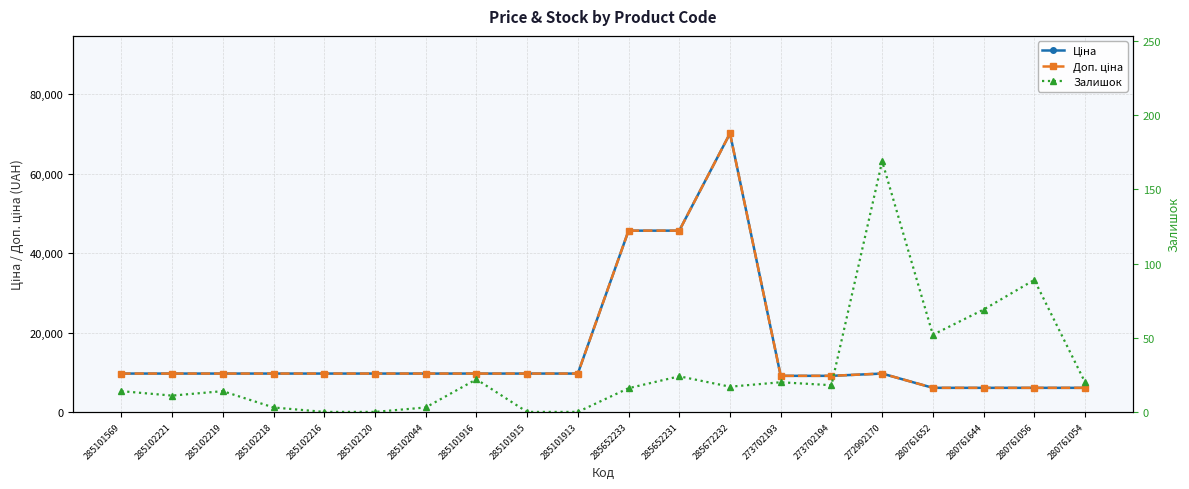

True or false: Ціна has a value of 45672.6 at 285652231.

True